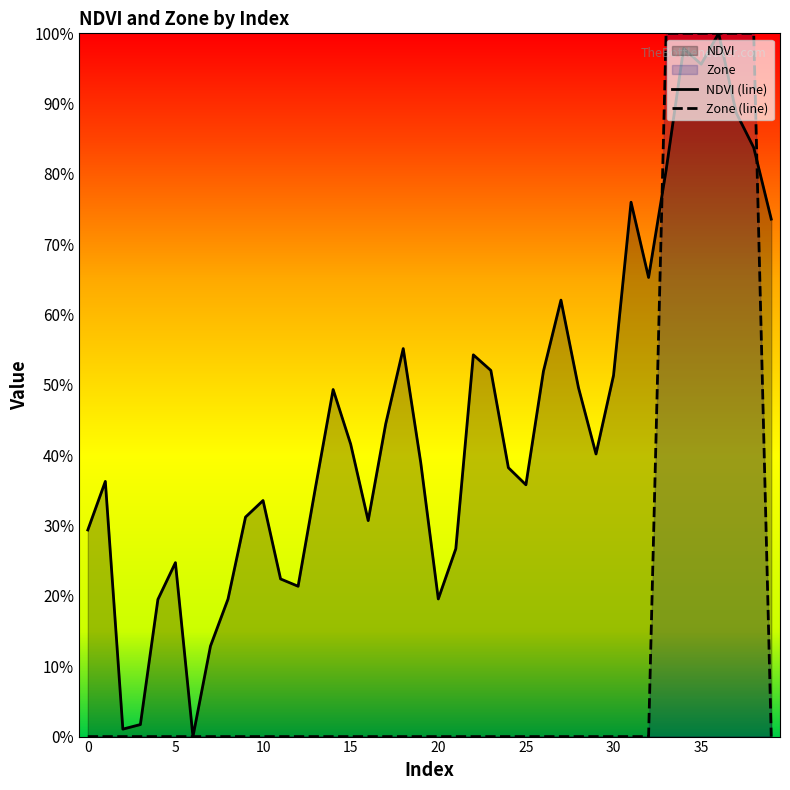

What are all the series names shown in the legend?

NDVI, Zone